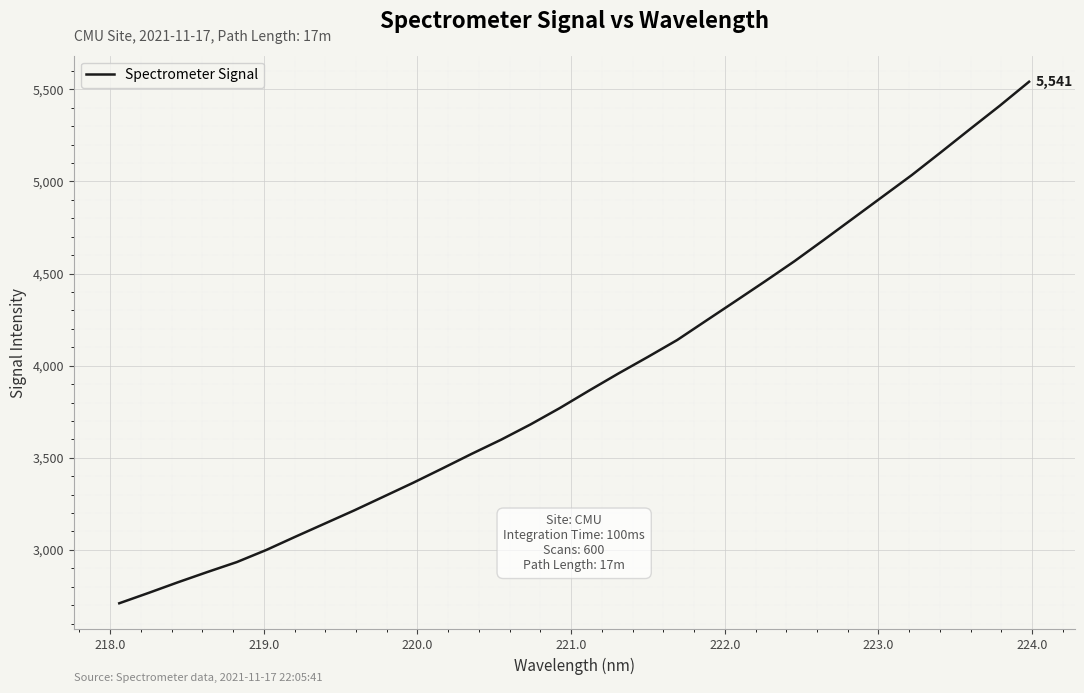

What is the greatest value displayed?

5541.4